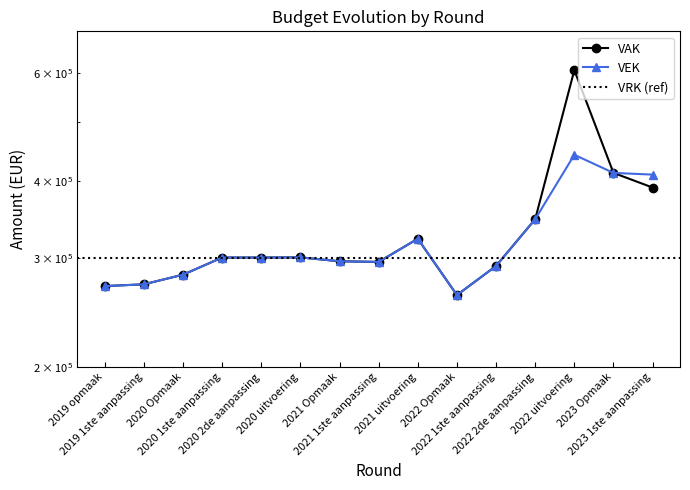

Reading right to left, extract all data points from this chart.

VAK: 2023 1ste aanpassing=390837	2023 Opmaak=412790	2022 uitvoering=605654	2022 2de aanpassing=347313	2022 1ste aanpassing=291713	2022 Opmaak=261679	2021 uitvoering=322863	2021 1ste aanpassing=296117	2021 Opmaak=296840	2020 uitvoering=301189	2020 2de aanpassing=301002	2020 1ste aanpassing=301002	2020 Opmaak=282328	2019 1ste aanpassing=272382	2019 opmaak=270582
VEK: 2023 1ste aanpassing=410121	2023 Opmaak=412790	2022 uitvoering=441621	2022 2de aanpassing=347313	2022 1ste aanpassing=291713	2022 Opmaak=261679	2021 uitvoering=322863	2021 1ste aanpassing=296117	2021 Opmaak=296840	2020 uitvoering=301189	2020 2de aanpassing=301002	2020 1ste aanpassing=301002	2020 Opmaak=282328	2019 1ste aanpassing=272382	2019 opmaak=270582